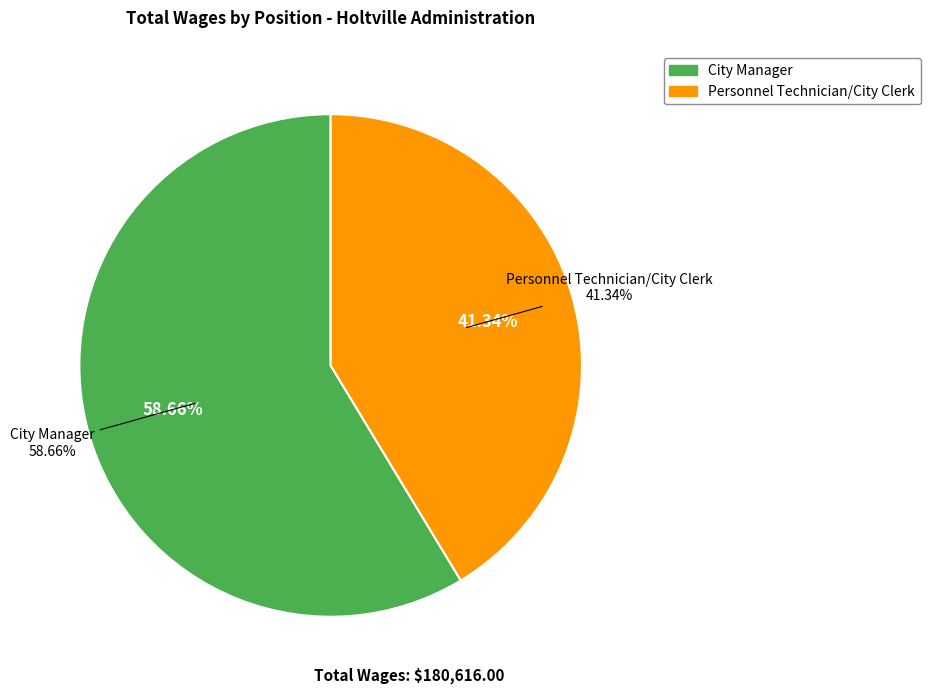

How many segments does this pie chart have?

2